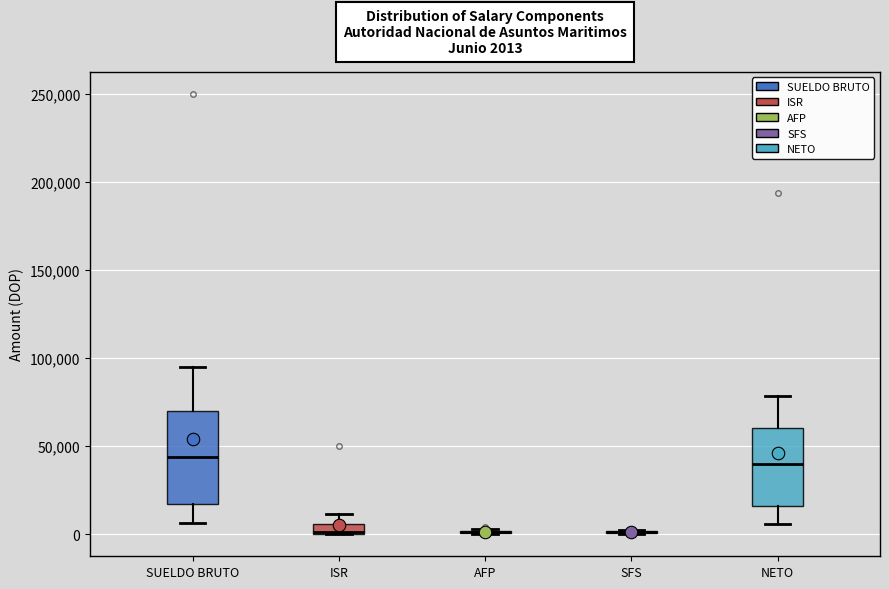

Comparing the boxes themselves (not the whiskers), which one is the tallest?

SUELDO BRUTO